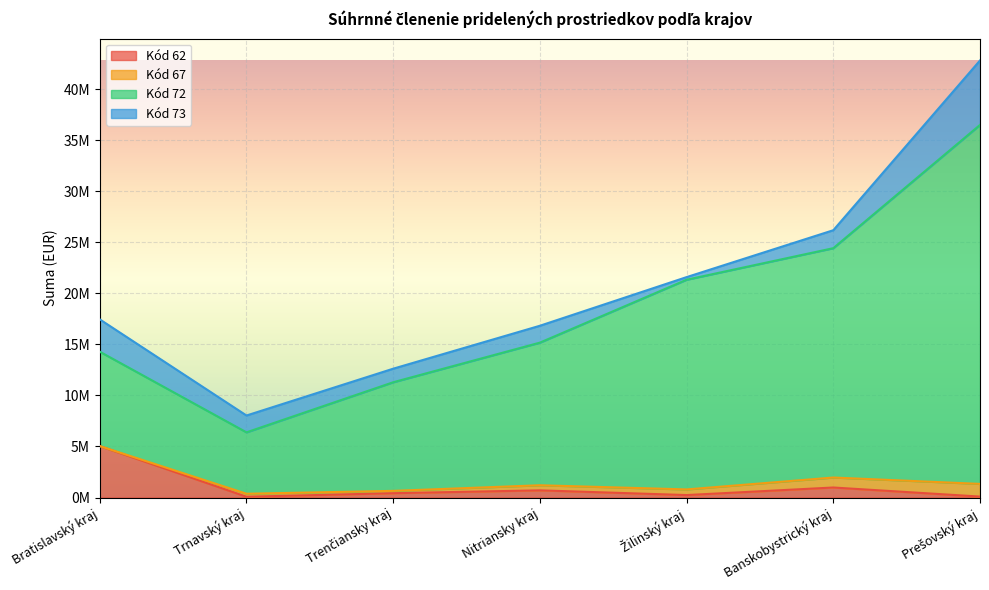

What are all the series names shown in the legend?

Kód 62, Kód 67, Kód 72, Kód 73